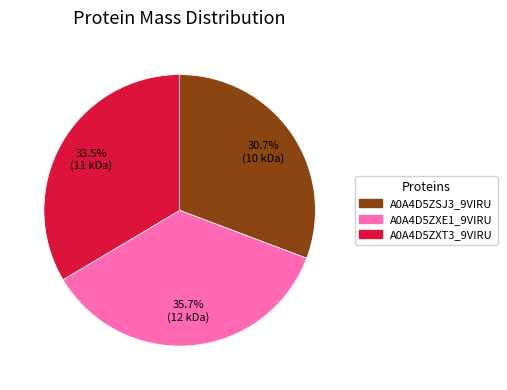

How many segments does this pie chart have?

3